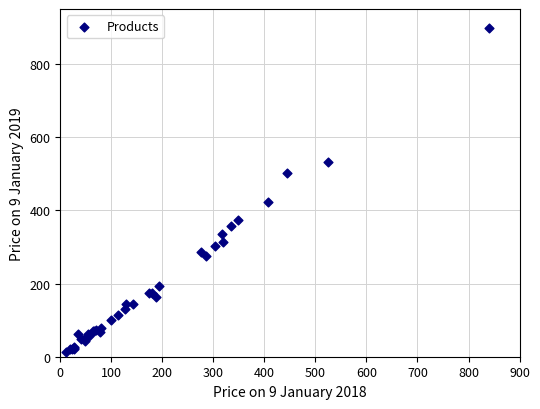

What Y value in the scatter plot is closest to 455?

422.4